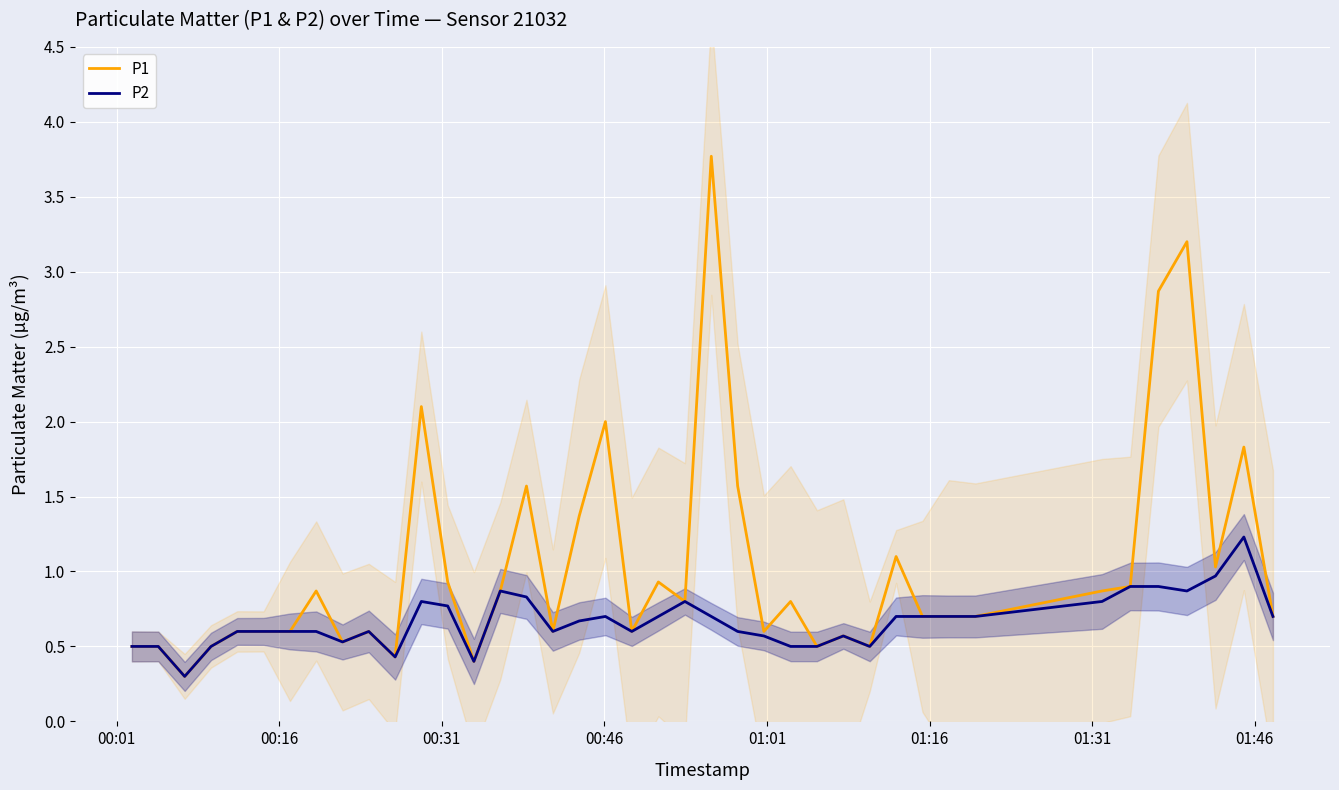

What is the maximum value for P1?

3.8